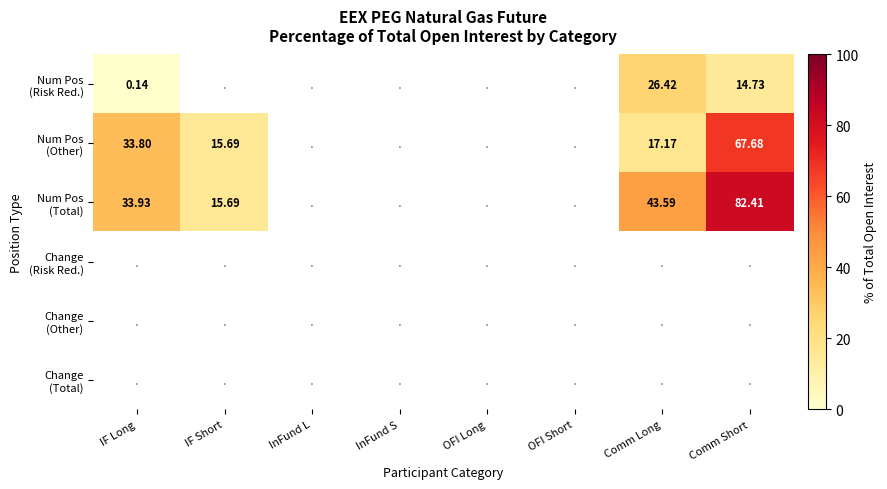

Between Comm Long and IF Long, which is larger?

Comm Long